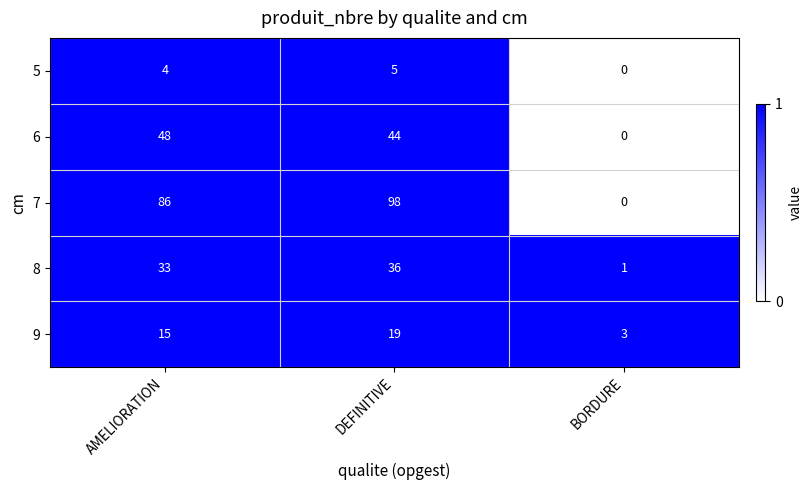

What is the total value across all series at DEFINITIVE?

202